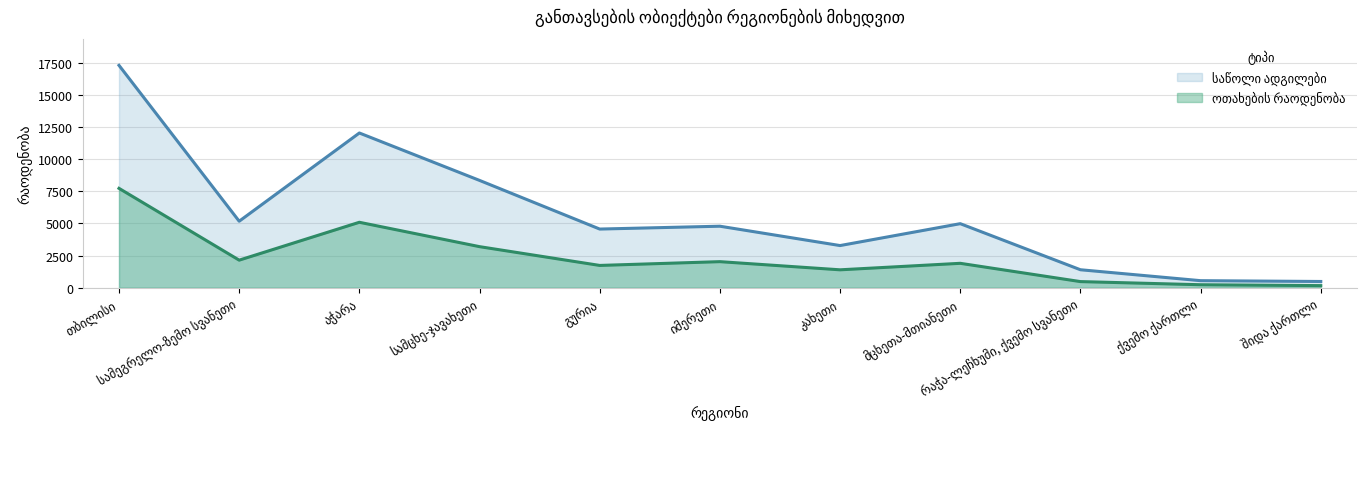

Between სამეგრელო-ზემო სვანეთი and ქვემო ქართლი, which series saw the biggest shift?

საწოლი ადგილები